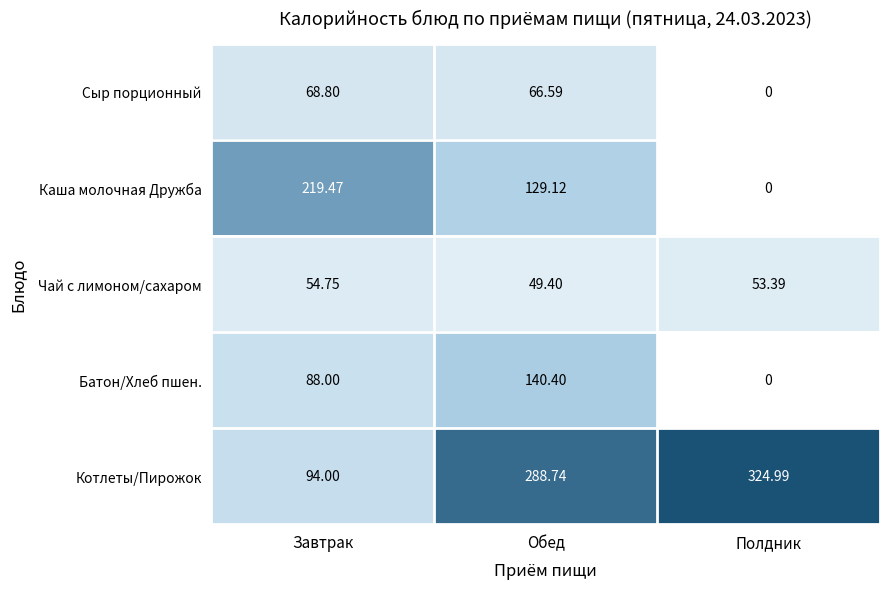

Which series has the largest total across all categories?

Котлеты/Пирожок